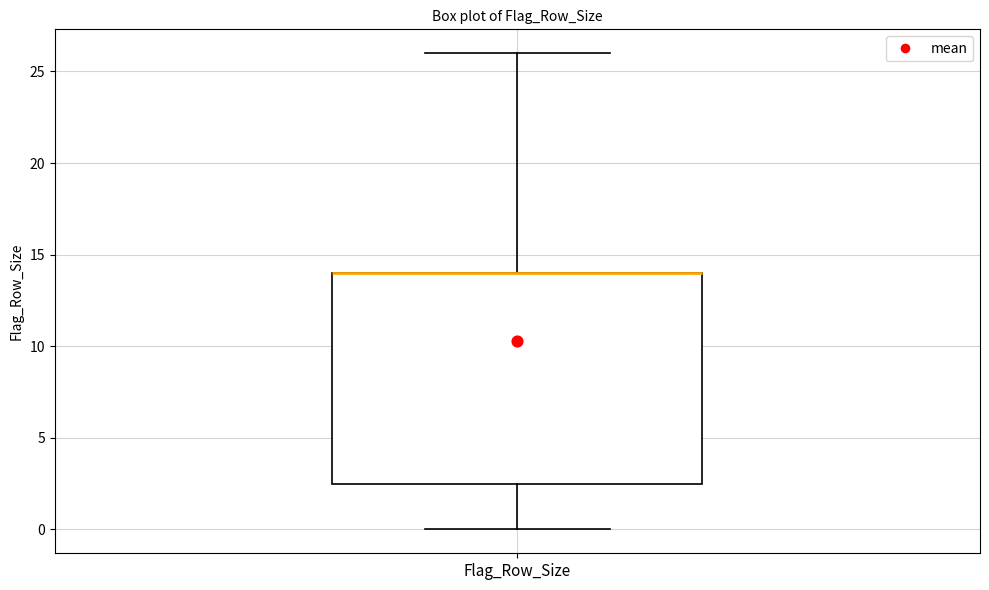

Read this box plot against the y-axis: the position of the median line, the range covered by the box, and the ends of both whiskers. The values are not printed on the chart, so give them approximately, as read against the axis.

median 14.0 (drawn on the box's upper edge), box 2.5 to 14.0, whiskers 0.0 to 26.0